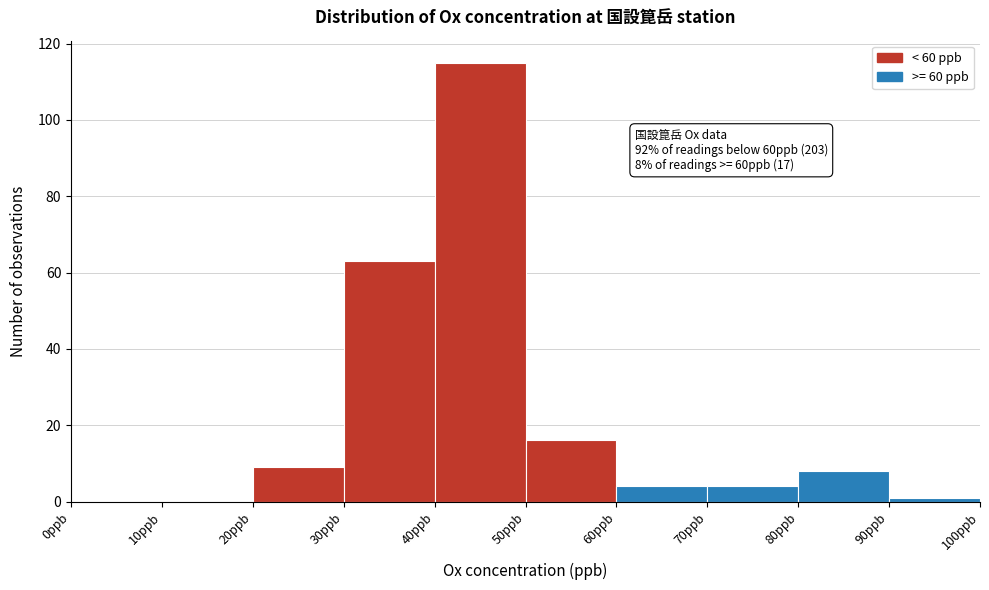

Over which range of the x-axis is the bar tallest?

40 to 50